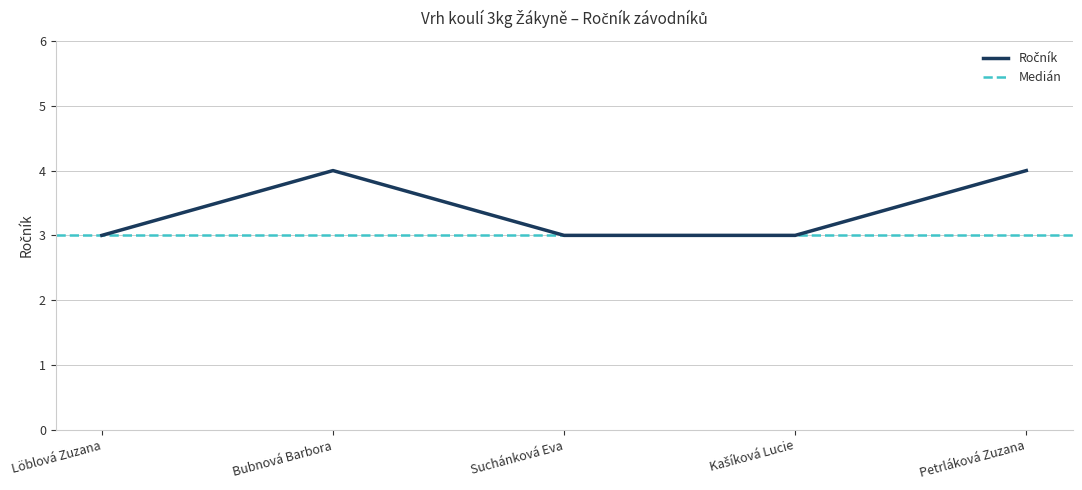

What is the maximum value shown in the chart?

4